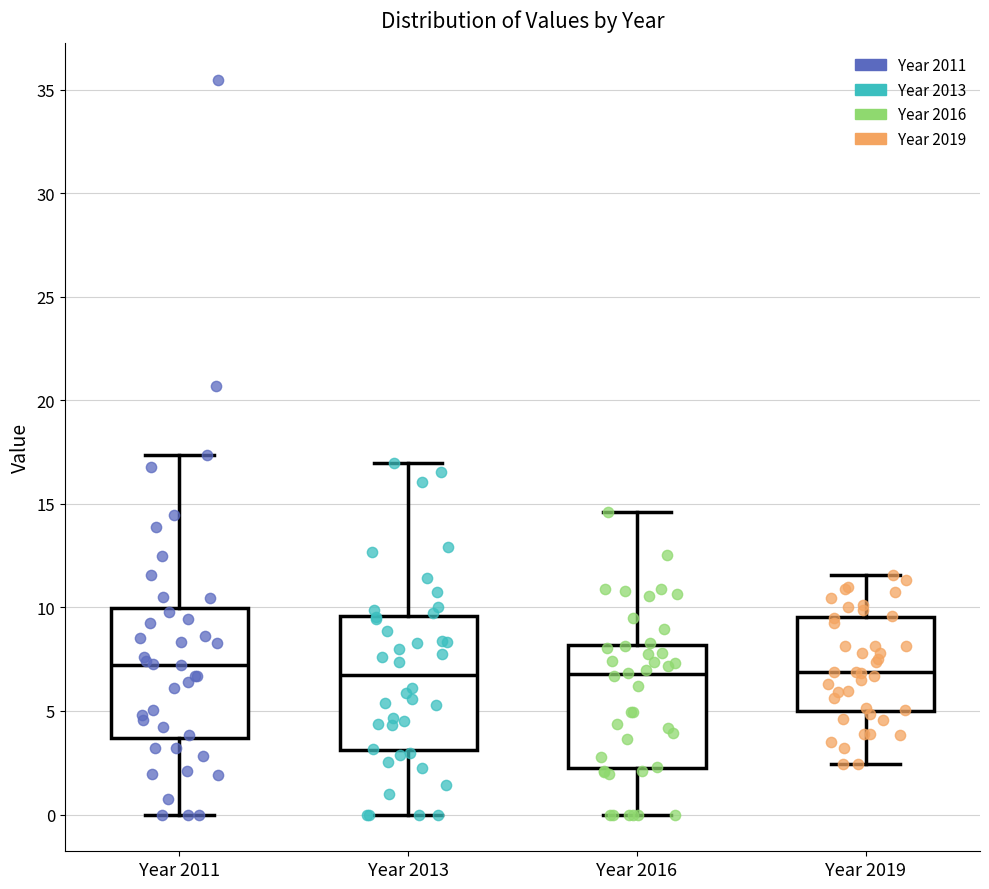

Reading left to right, read every box against the y-axis: the position of its median line, the range the box covers, and the ends of its whiskers. The values are not printed on the chart, so give them approximately, as read against the axis.

Year 2011: median 7.0, box 3.5 to 10.0, whiskers 0.0 to 17.5
Year 2013: median 6.5, box 3.0 to 9.5, whiskers 0.0 to 17.0
Year 2016: median 7.0, box 2.5 to 8.0, whiskers 0.0 to 14.5
Year 2019: median 7.0, box 5.0 to 9.5, whiskers 2.5 to 11.5